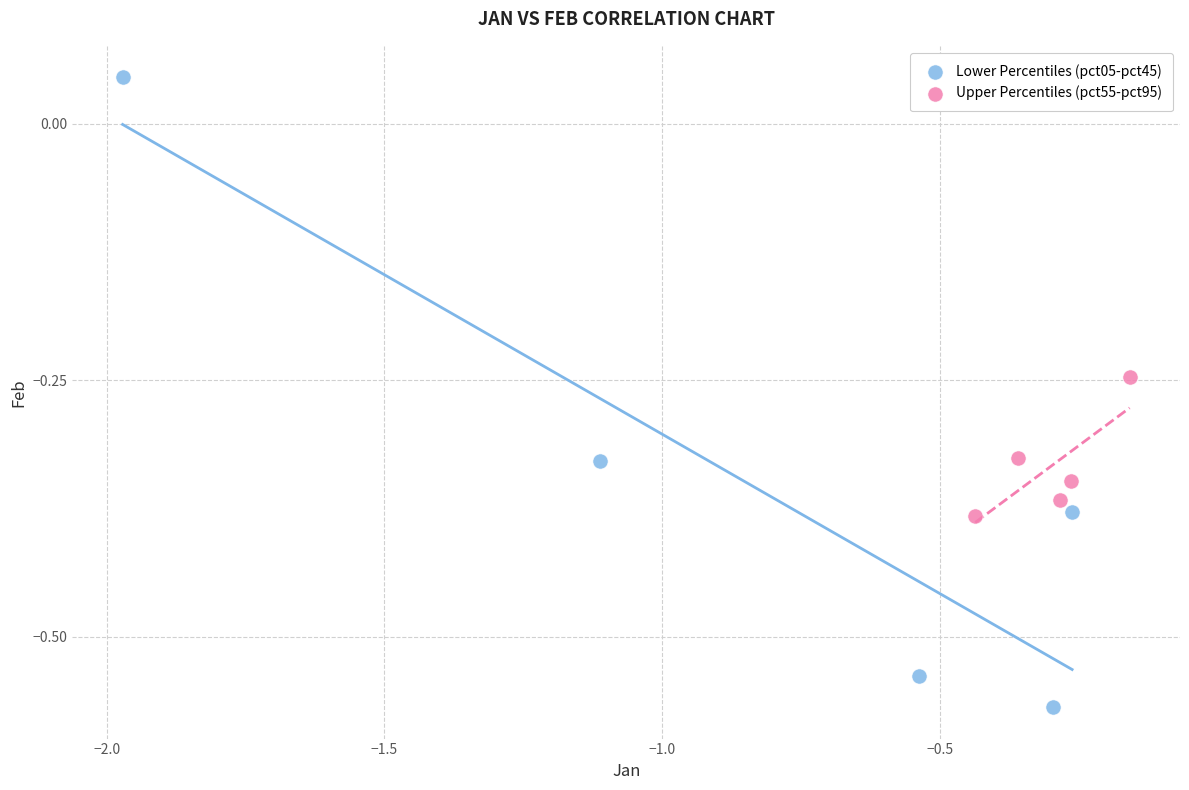

Which series reaches the minimum Y coordinate?

Lower Percentiles (pct05-pct45)